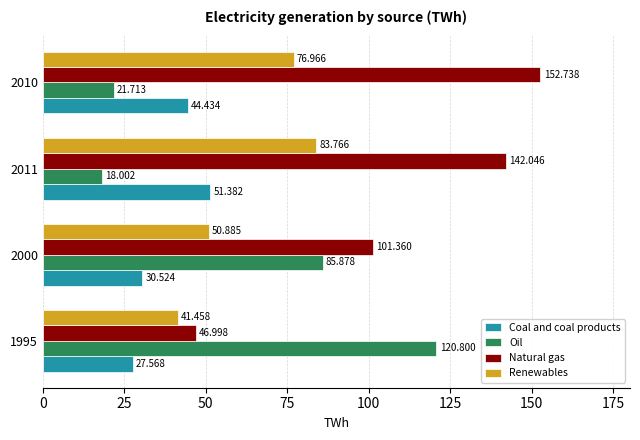

Which category has the highest value across all series?

2010